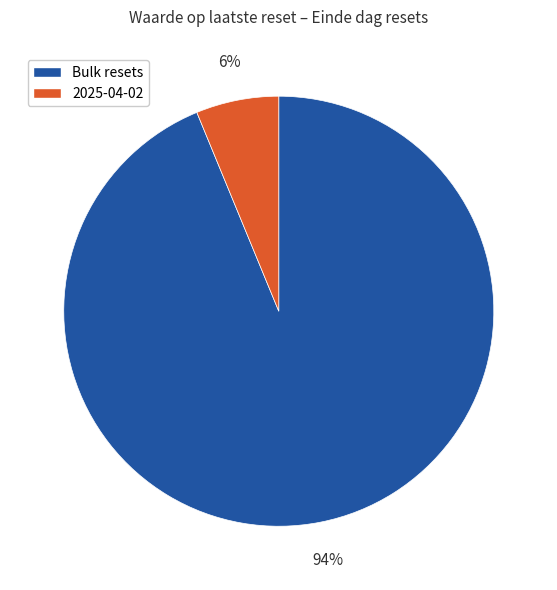

To the nearest percent, what is the average slice percentage?

50%